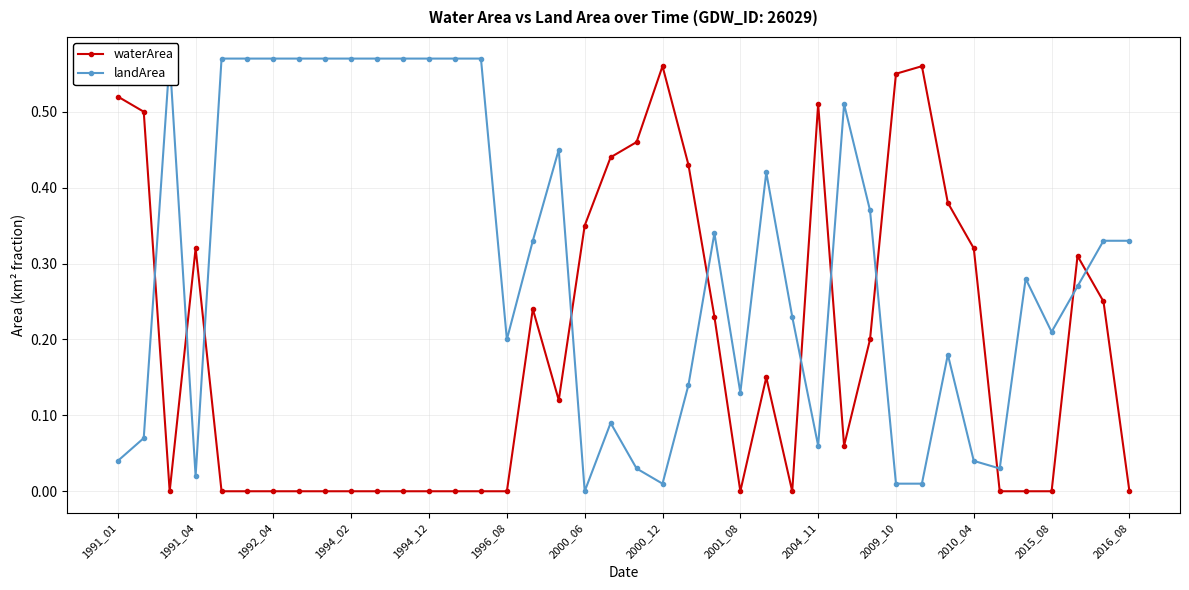

Is it true that waterArea equals 0.2 at 29?

True